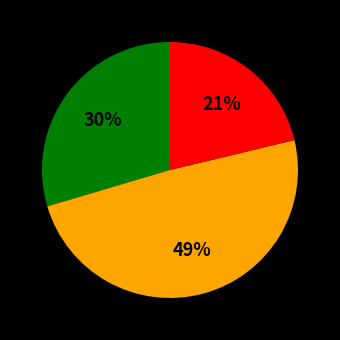

To the nearest percent, what is the average slice percentage?

33%